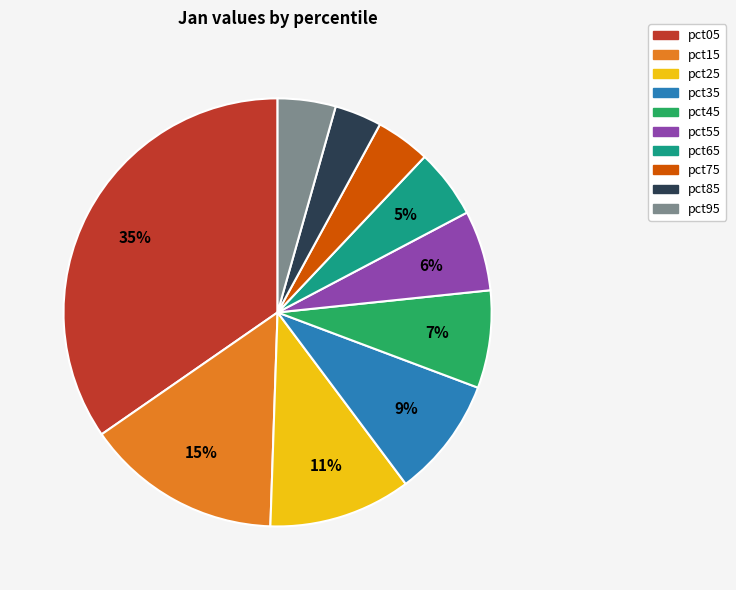

Which category has the biggest portion of the pie?

pct05